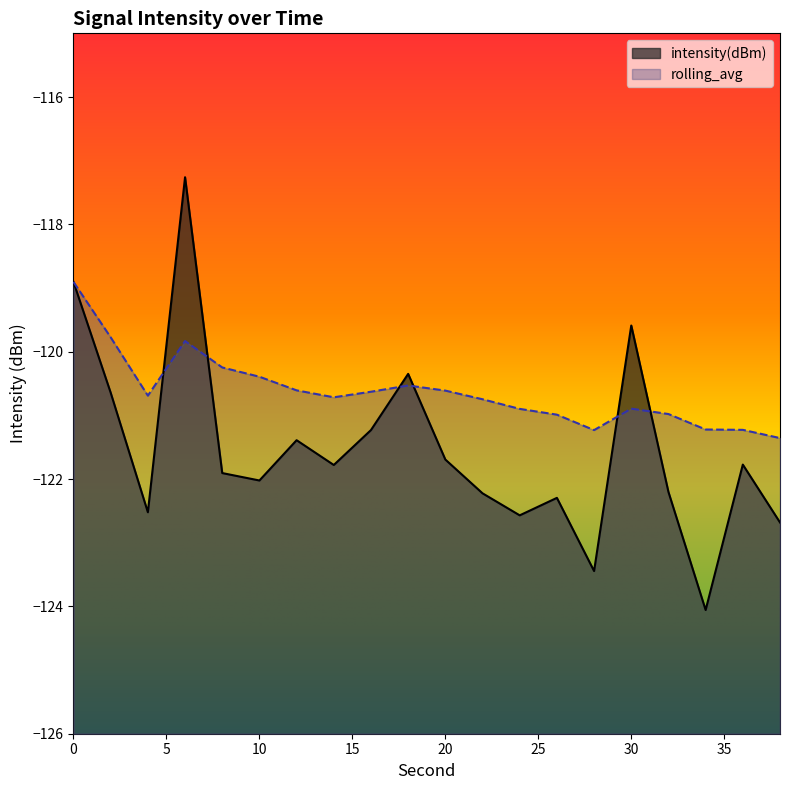

What is the sum of all intensity(dBm) values?

-2430.5